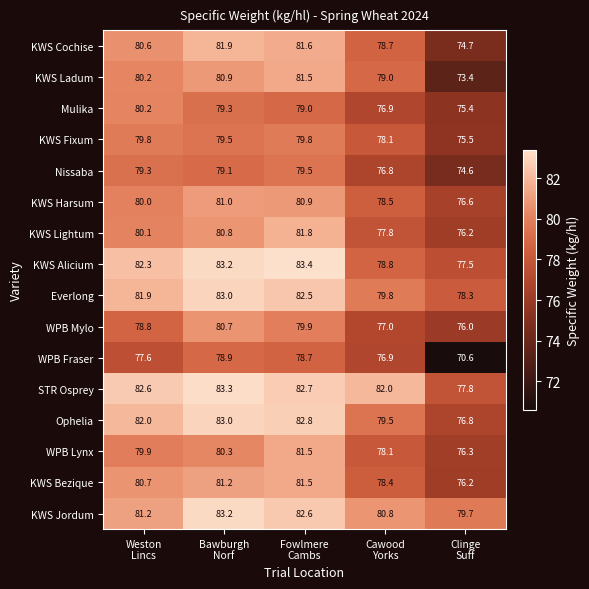

At how many categories does at least one series exceed 80?

4